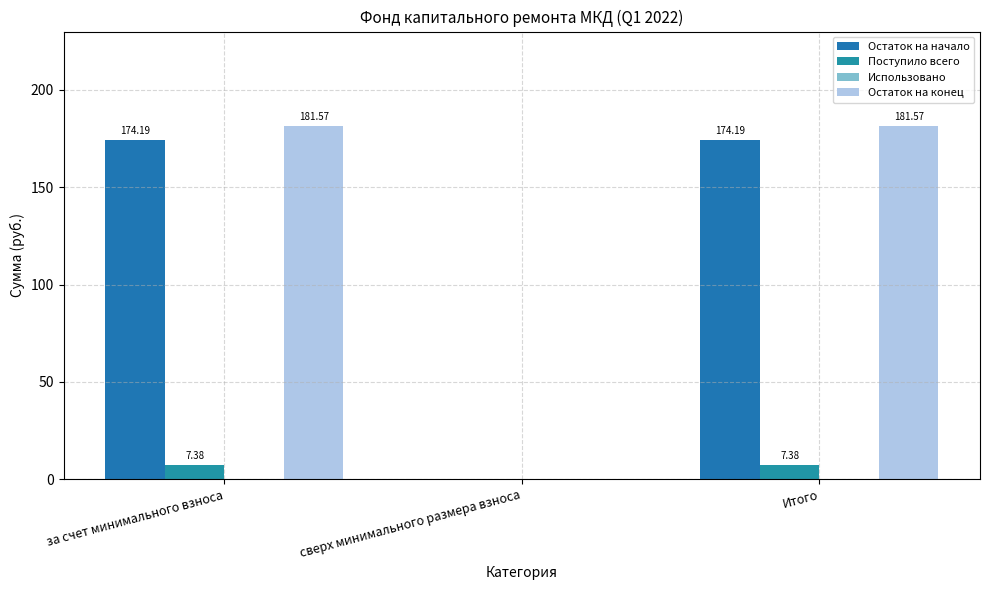

What is the sum of the Остаток на начало values at сверх минимального размера взноса and за счет минимального взноса?

174.2